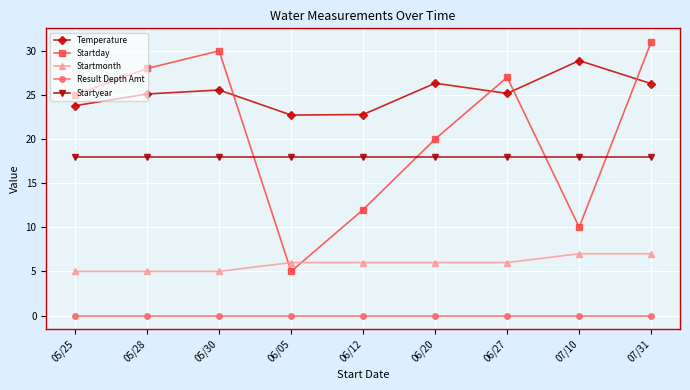

Rank the categories by Startday value from lowest to highest.

06/05, 07/10, 06/12, 06/20, 05/25, 06/27, 05/28, 05/30, 07/31